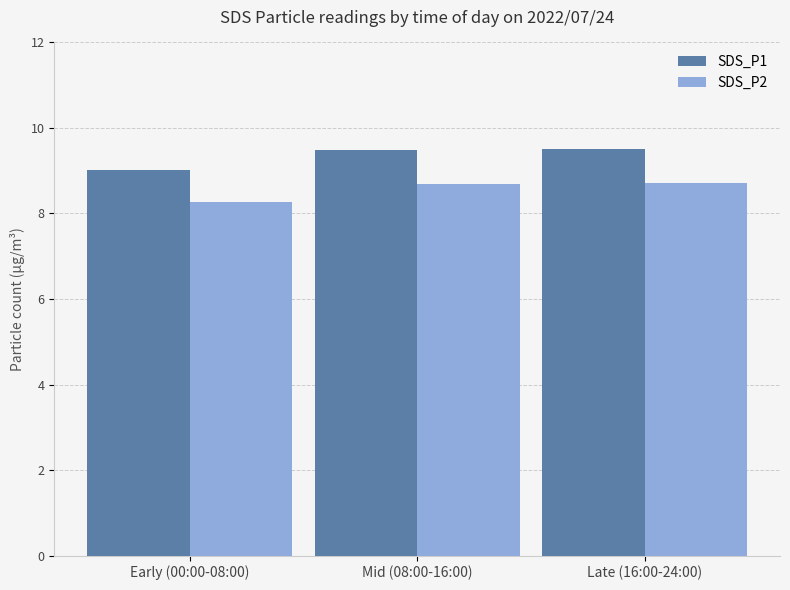

Which category has the lowest value across all series?

Early (00:00-08:00)